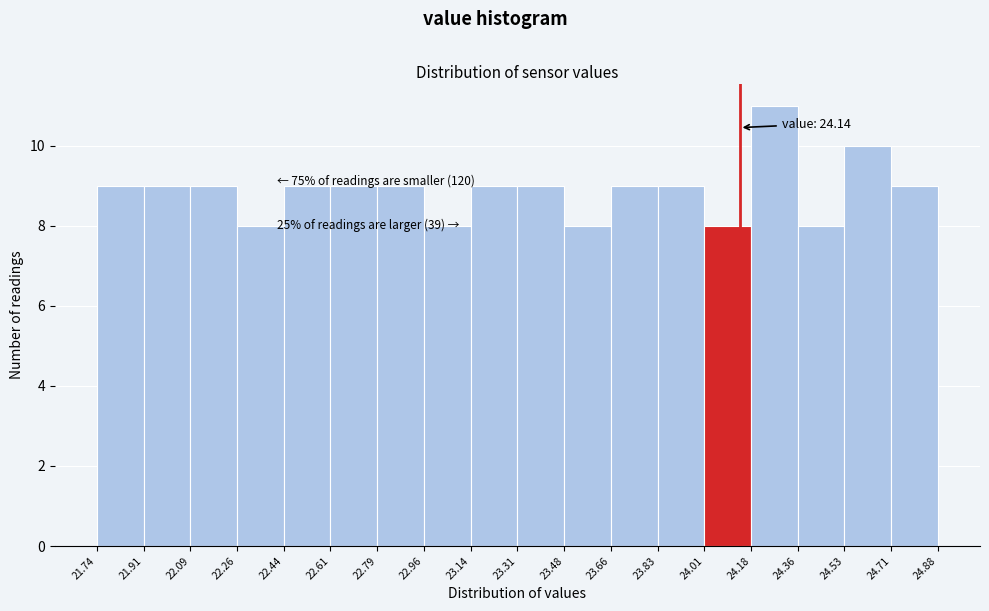

Over which range of the x-axis is the bar tallest?

24.18 to 24.36